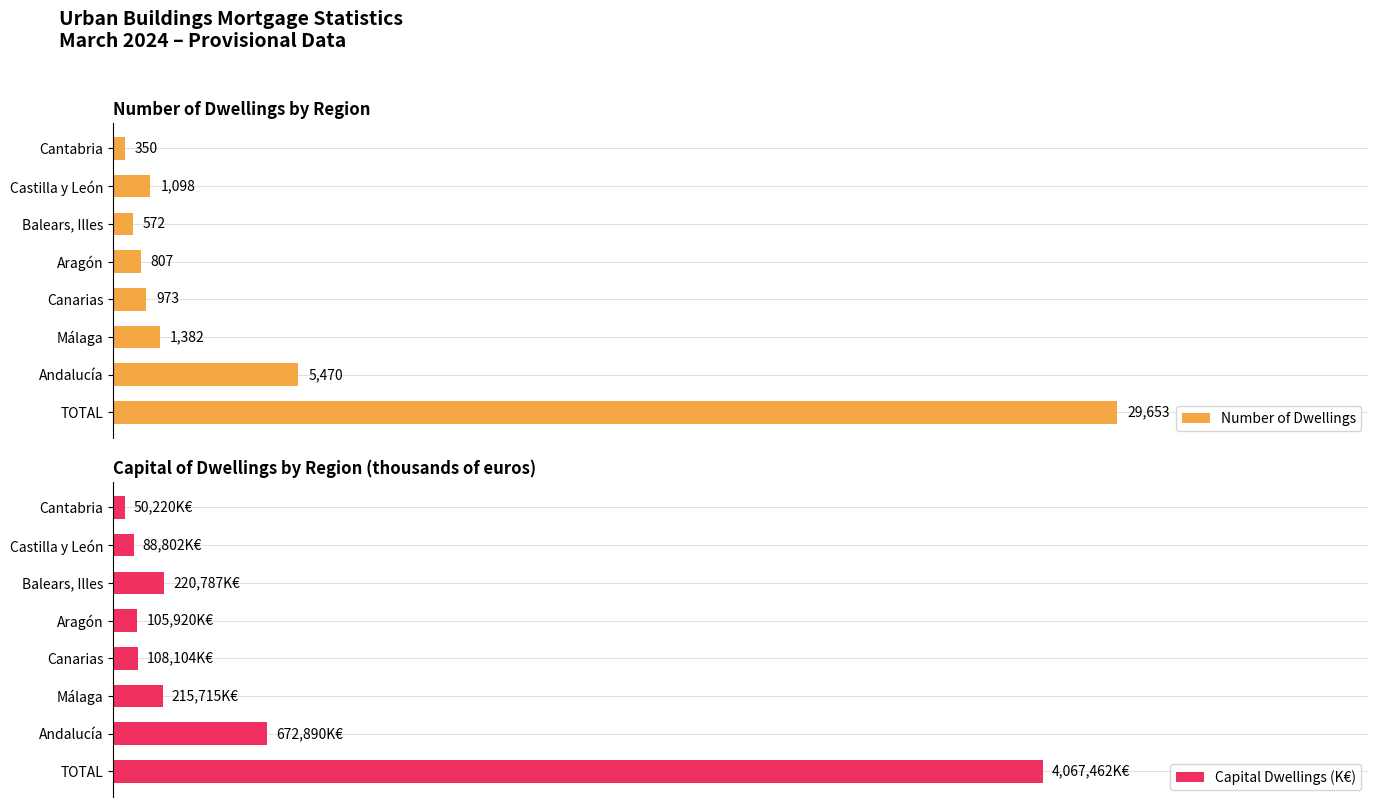

Reading left to right, transcribe all the data shown in this chart.

Number of Dwellings: 29653	5470	1382	973	807	572	1098	350
Capital Dwellings (K€): 4067462	672890	215715	108104	105920	220787	88802	50220